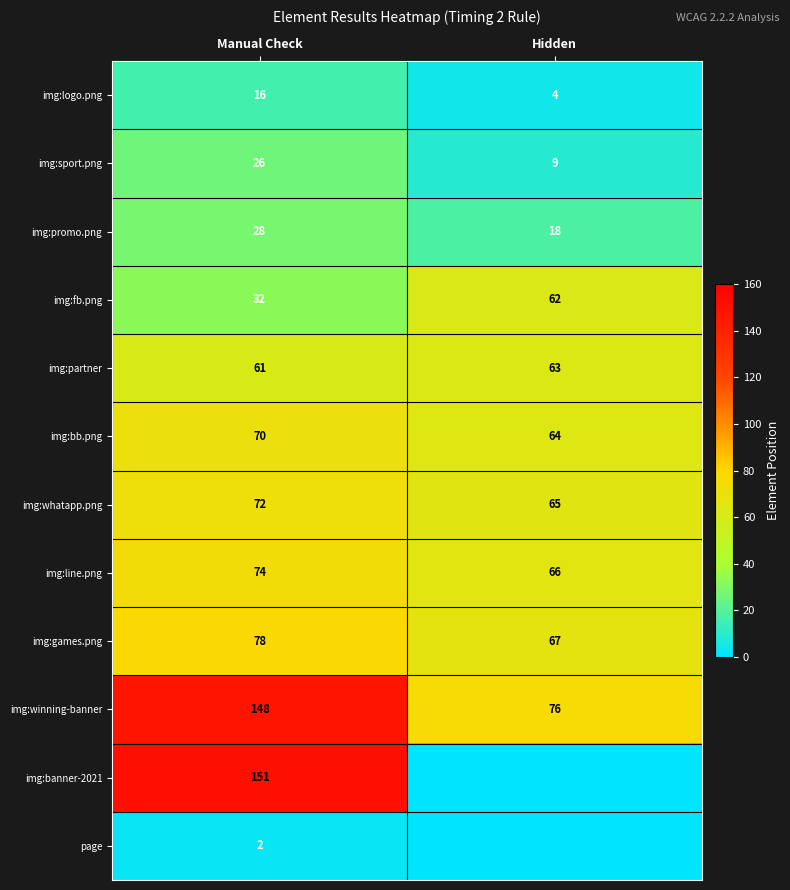

Rank the categories by img:fb.png value from lowest to highest.

Manual Check, Hidden